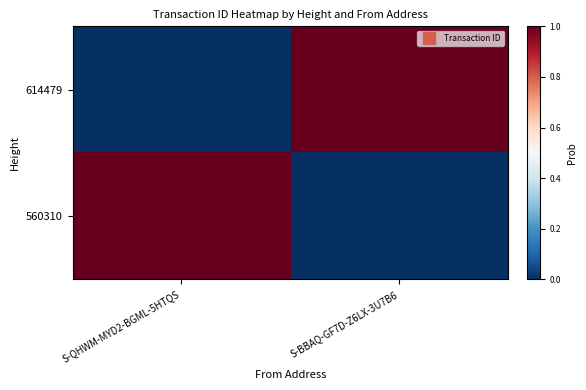

At S-BBAQ-GF7D-Z6LX-3U7B6, list the series in order from largest to smallest.

614479, 560310